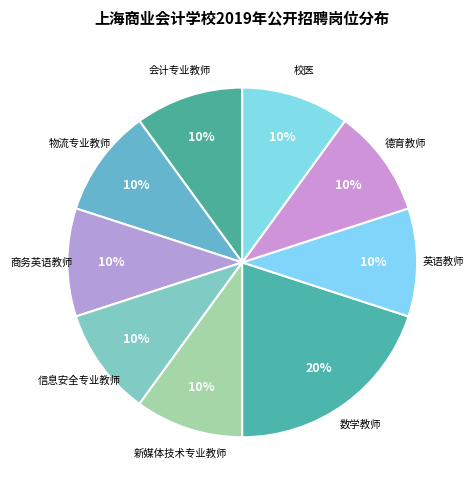

Is there any slice that represents more than half of the pie?

No